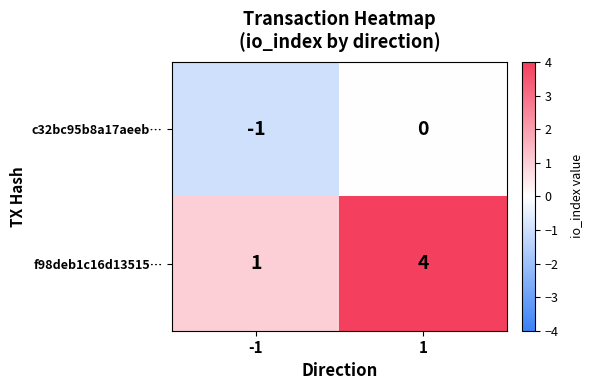

What value does the f98deb1c16d13515… series have at 1?

4